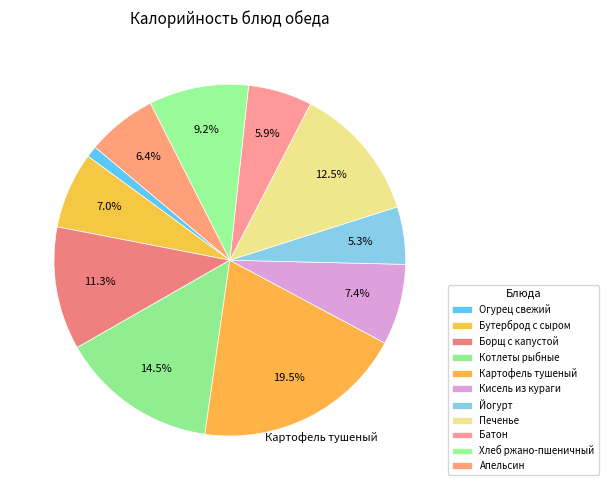

Rank the categories by value from highest to lowest.

Картофель тушеный, Котлеты рыбные, Печенье, Борщ с капустой, Хлеб ржано-пшеничный, Кисель из кураги, Бутерброд с сыром, Апельсин, Батон, Йогурт, Огурец свежий